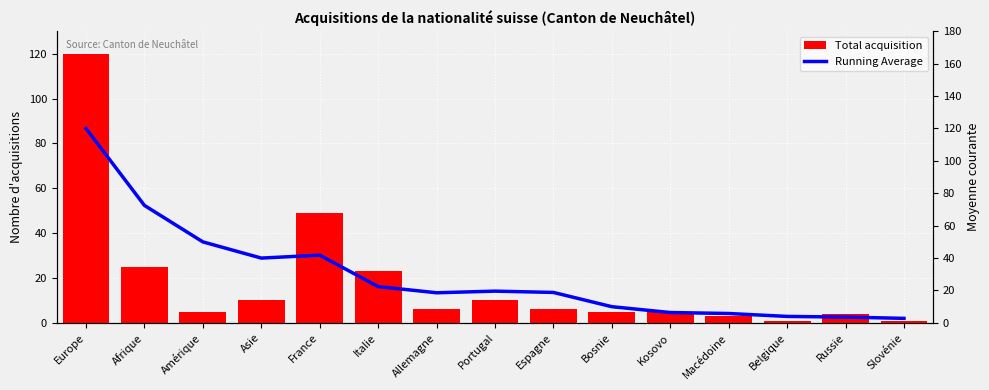

What is the sum of all Total acquisition values?

273.0